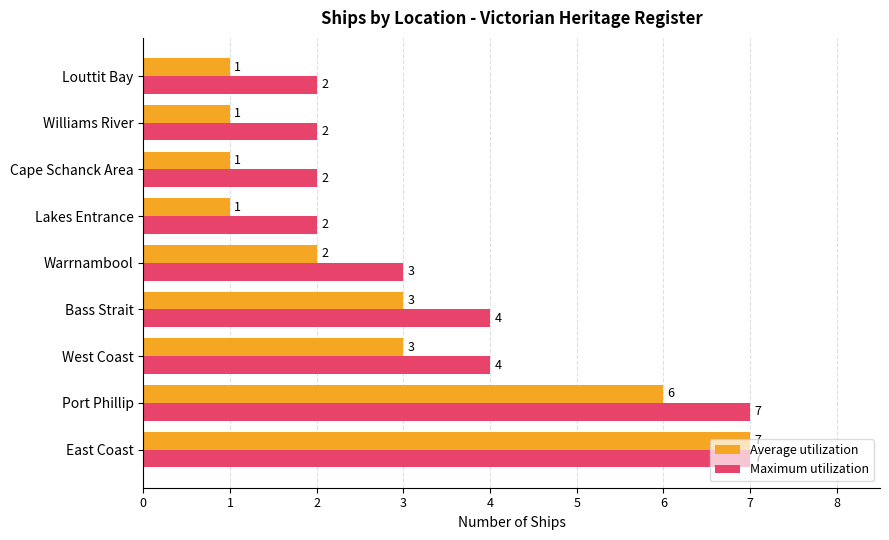

Which series has the widest spread of values?

Average utilization